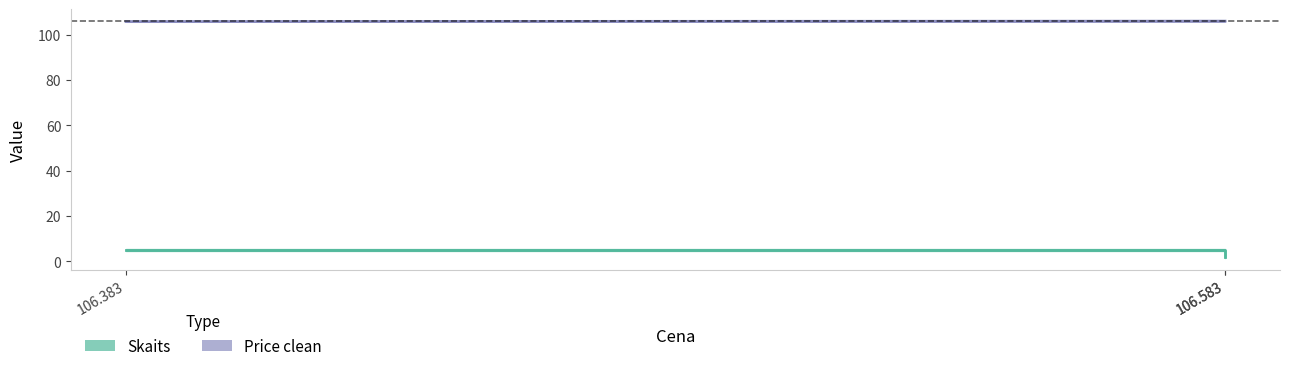

How many data points in Skaits are less than 5?

1